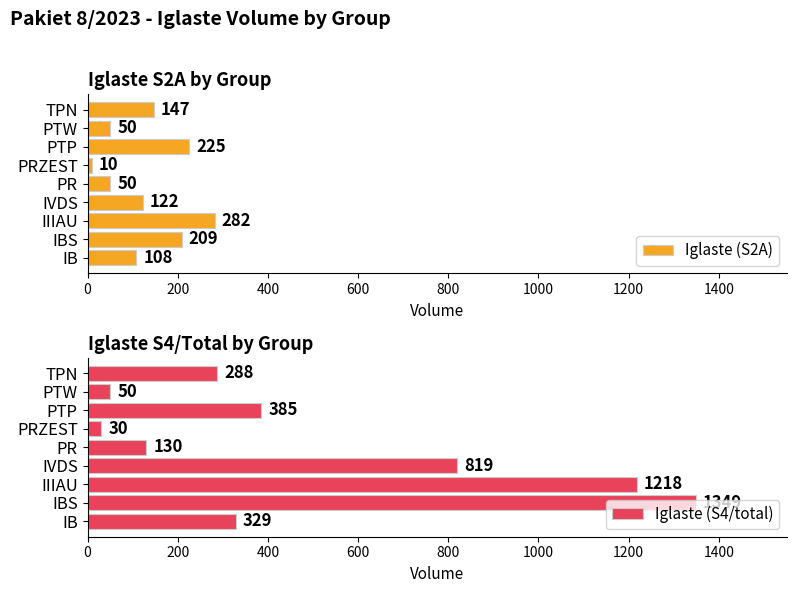

Which series has the largest total across all categories?

Iglaste (S4/total)